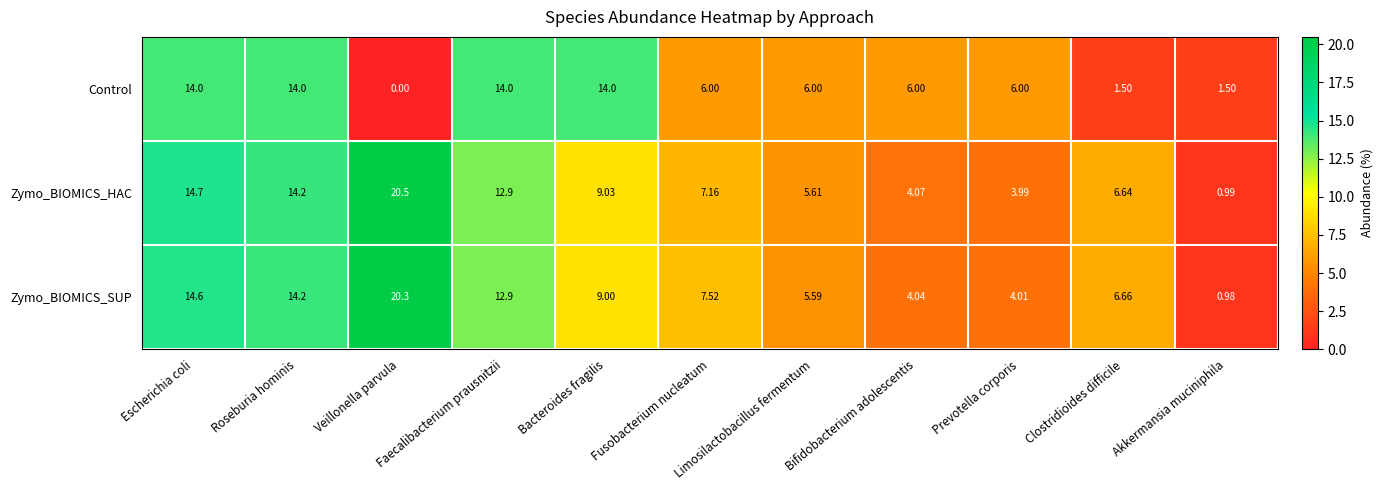

Where does the Control series first go above 6?

Escherichia coli